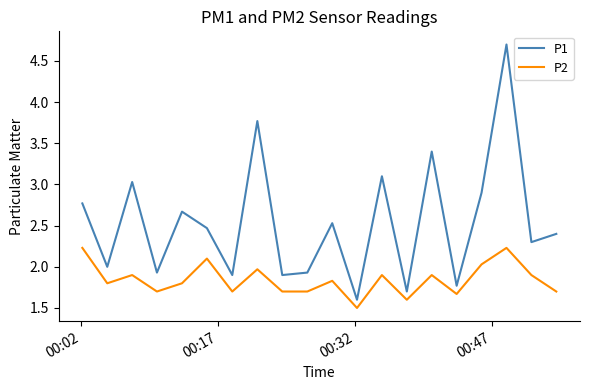

What is the minimum value for P1?

1.6